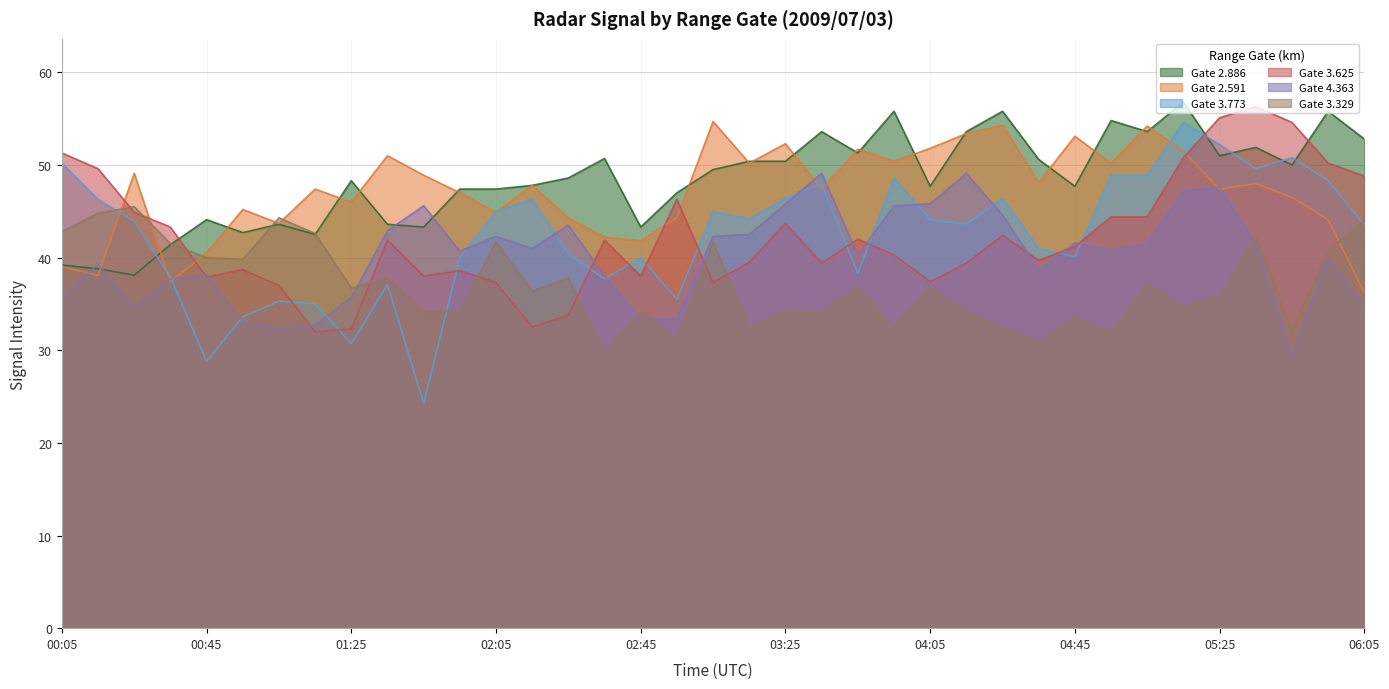

Does the chart have visible grid lines?

Yes